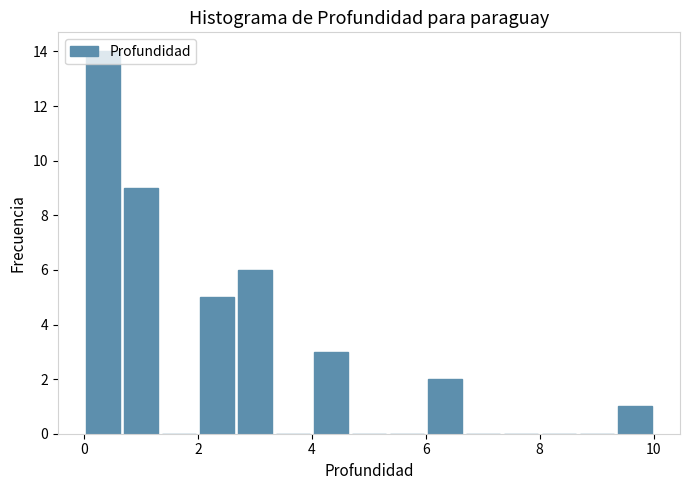

Read against the x-axis, roughly where is the centre of the tallest bar?

0.4